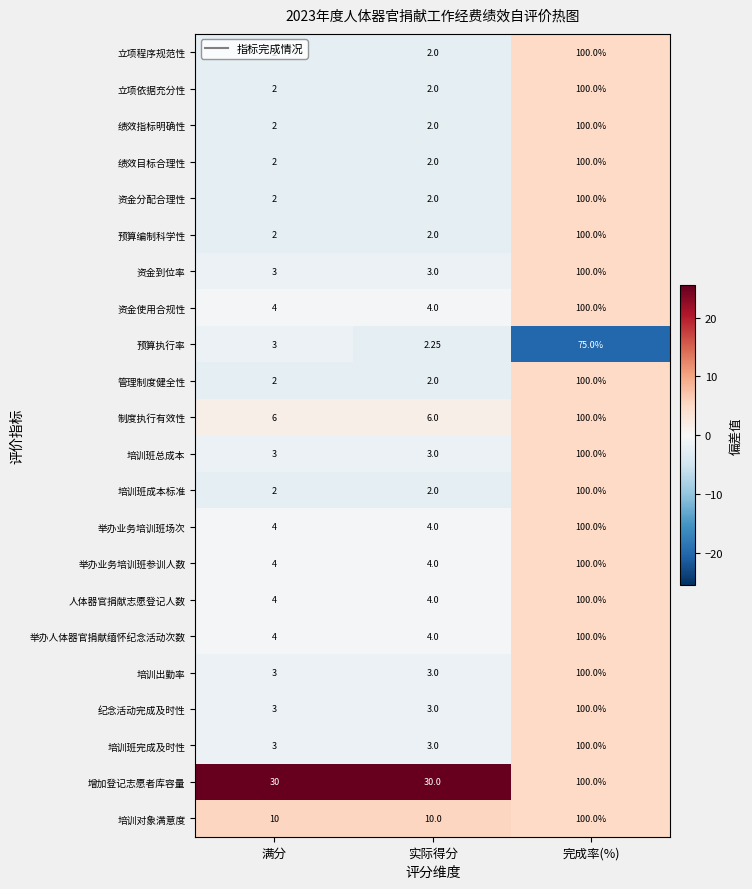

What is the difference between the highest and lowest values at 满分?

28.0